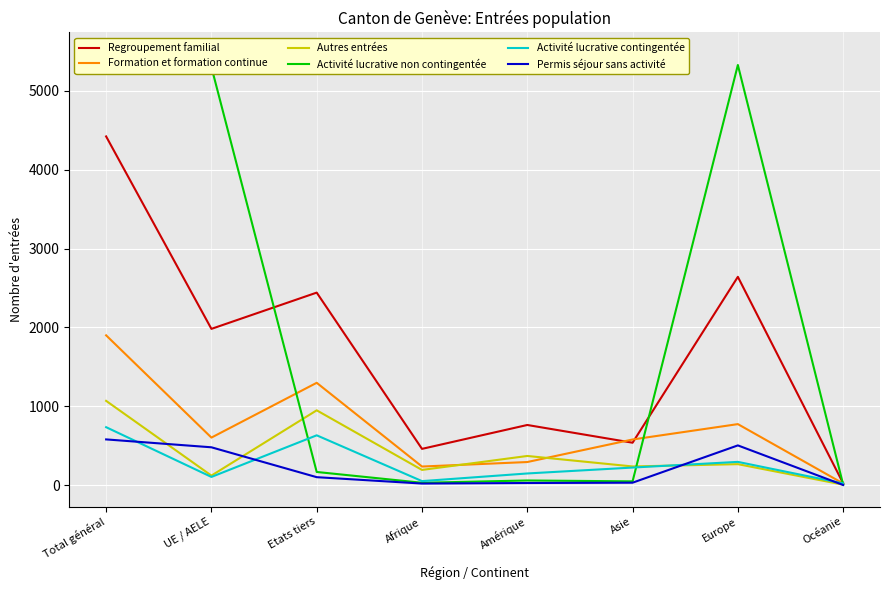

Count the number of categories in the chart.

8